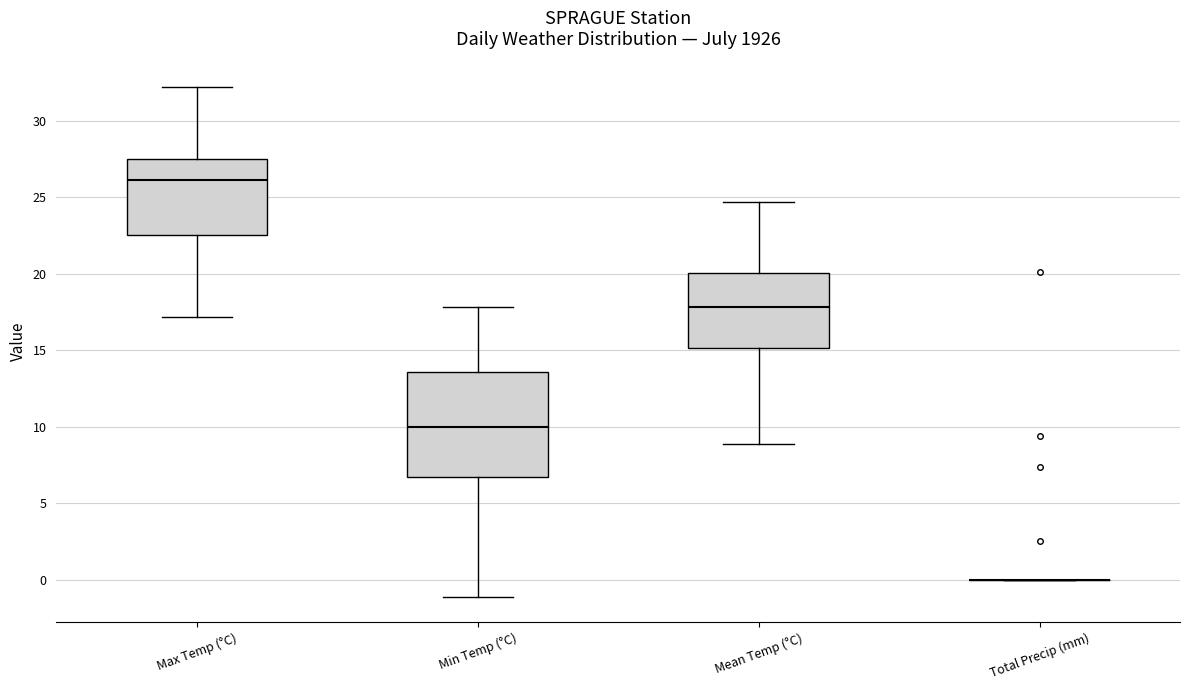

Reading left to right, transcribe this box plot: for each box, give where its median line is, the range the box spans, and where its two whiskers end, as read against the y-axis. The values are not printed on the chart, so give them approximately, as read against the axis.

Max Temp (°C): median 26.0, box 22.5 to 27.5, whiskers 17.0 to 32.0
Min Temp (°C): median 10.0, box 6.5 to 13.5, whiskers -1.0 to 18.0
Mean Temp (°C): median 18.0, box 15.0 to 20.0, whiskers 9.0 to 24.5
Total Precip (mm): box collapsed to a line at 0.0, whiskers 0.0 to 0.0